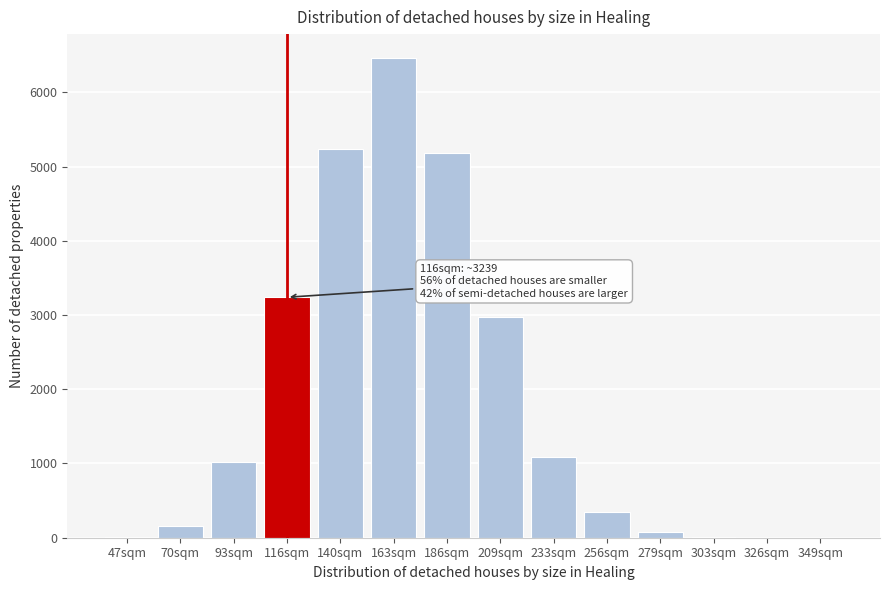

What is the greatest value displayed?

6461.8